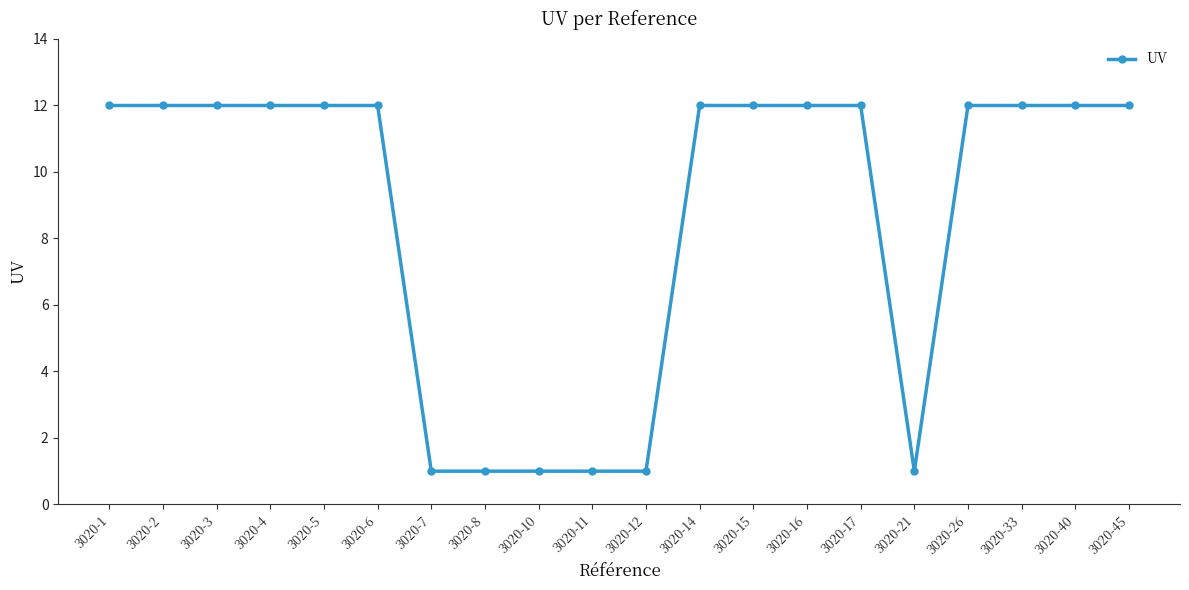

What is the difference between the second highest and second lowest values?

11